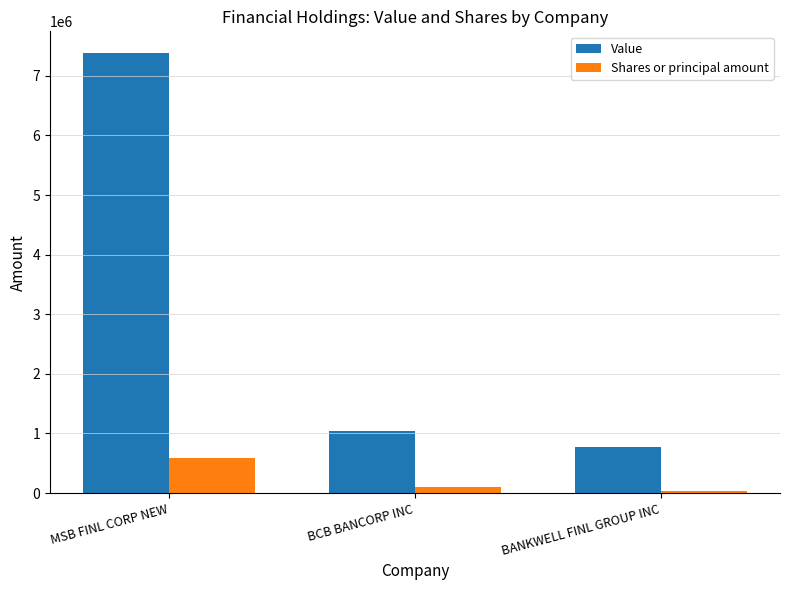

What is the difference between the Value values at BANKWELL FINL GROUP INC and BCB BANCORP INC?

270000